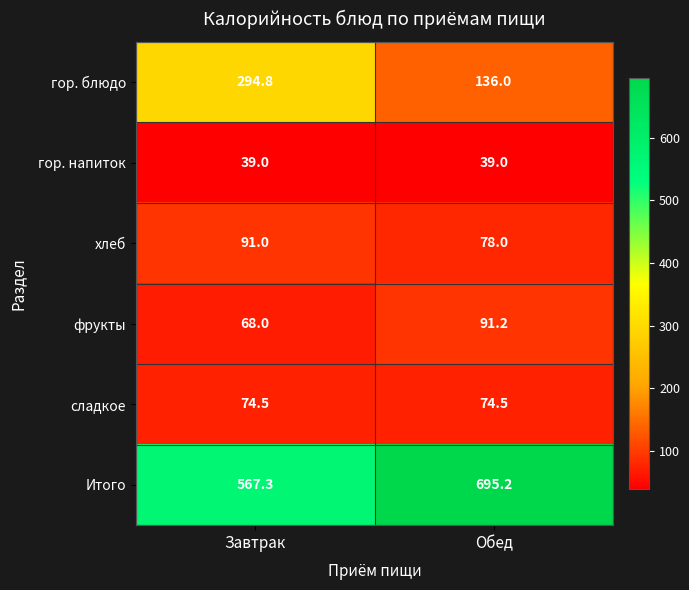

Reading left to right, extract all data points from this chart.

гор. блюдо: 294.8	136.0
гор. напиток: 39.0	39.0
хлеб: 91.0	78.0
фрукты: 68.0	91.2
сладкое: 74.5	74.5
Итого: 567.3	695.2